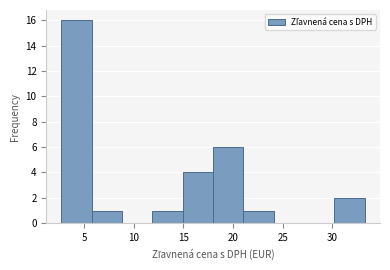

How tall is the bar that spans 12.0 to 15.0 on the x-axis? Neither the bar edges nor the heights are printed on the chart, so give them approximately, as read against the axes.

1